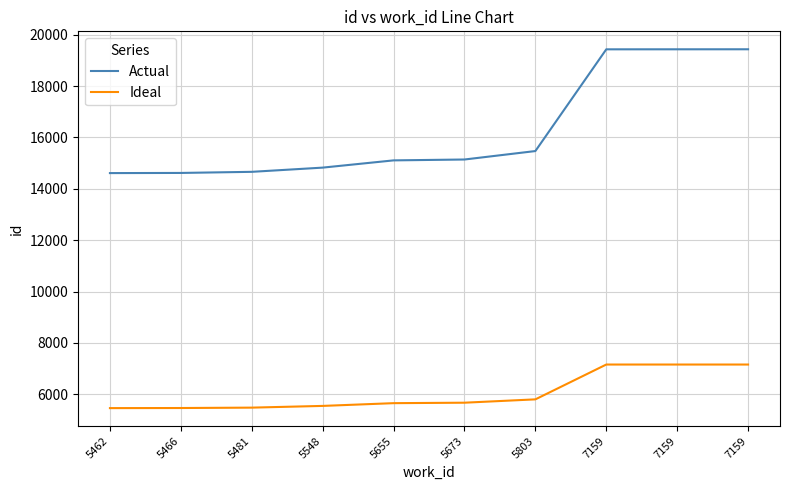

Reading left to right, list all the values displayed in this chart.

Actual: 14613	14619	14662	14826	15108	15142	15471	19432	19433	19434
Ideal: 5462	5466	5481	5548	5655	5673	5803	7159	7159	7159